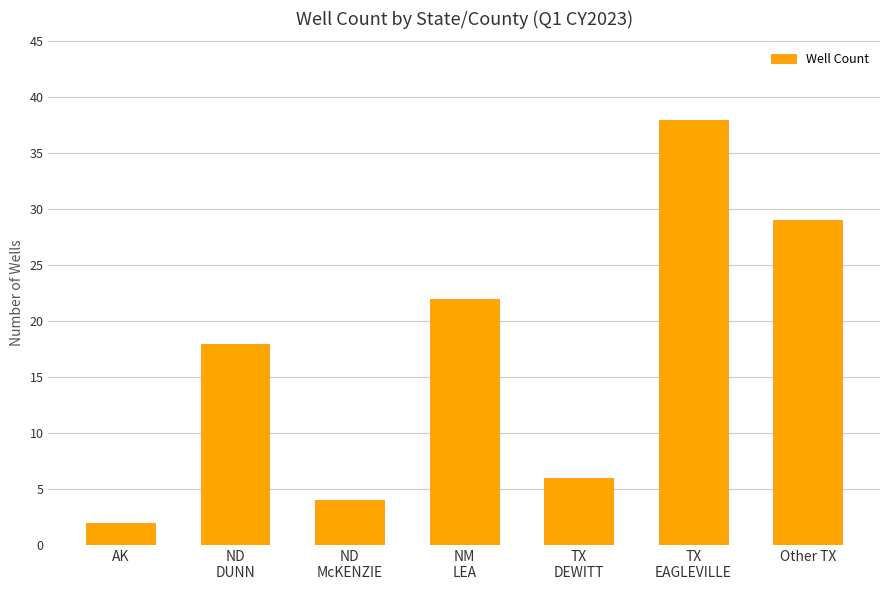

Which has a higher value, Other TX or AK?

Other TX